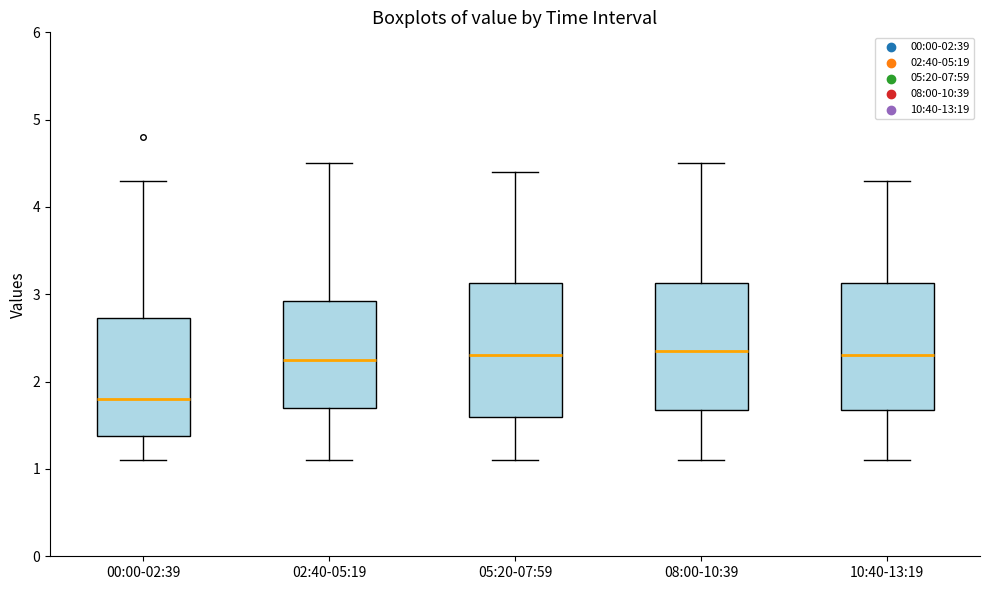

Where does the lower whisker of the box for 00:00-02:39 end on the y-axis? The values are not printed on the chart, so give them approximately, as read against the axis.

1.1